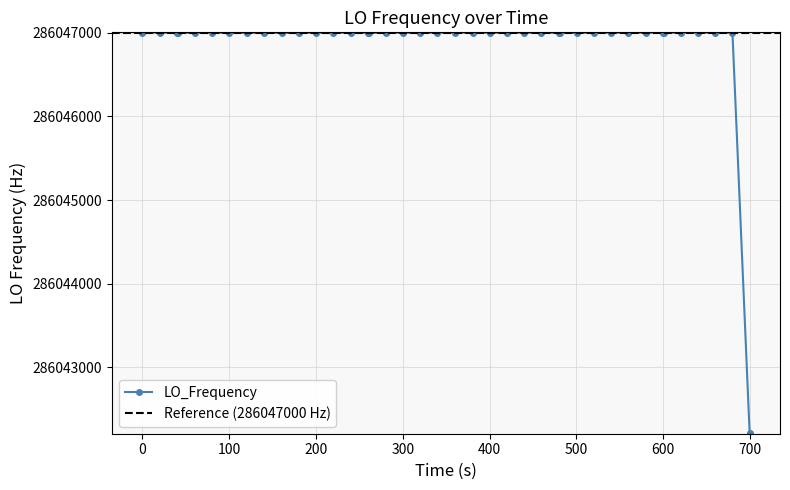

What is the change in value from 14 to 18?

+0.4